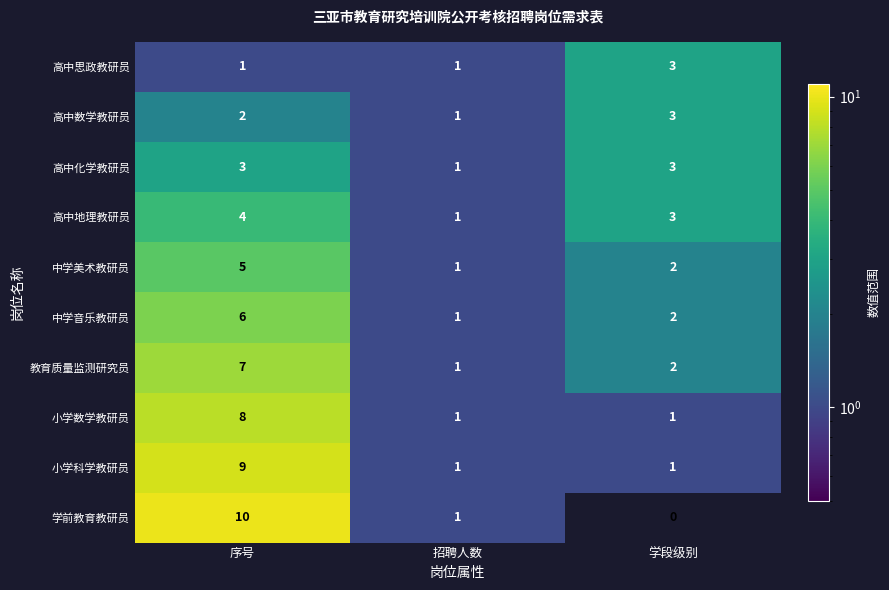

Rank the categories by 中学美术教研员 value from highest to lowest.

序号, 学段级别, 招聘人数